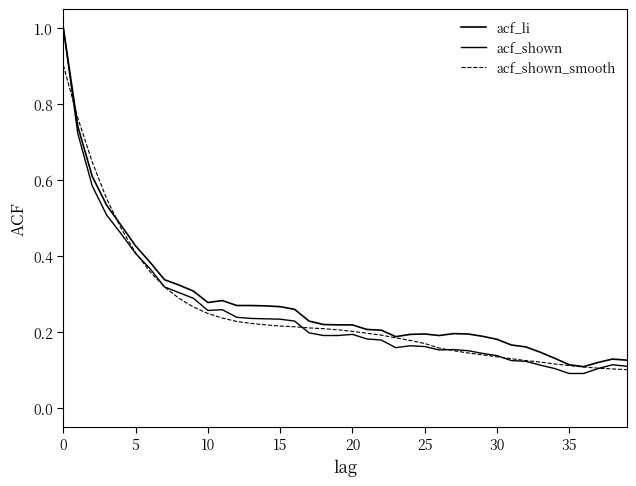

How many lines are shown in the chart?

3